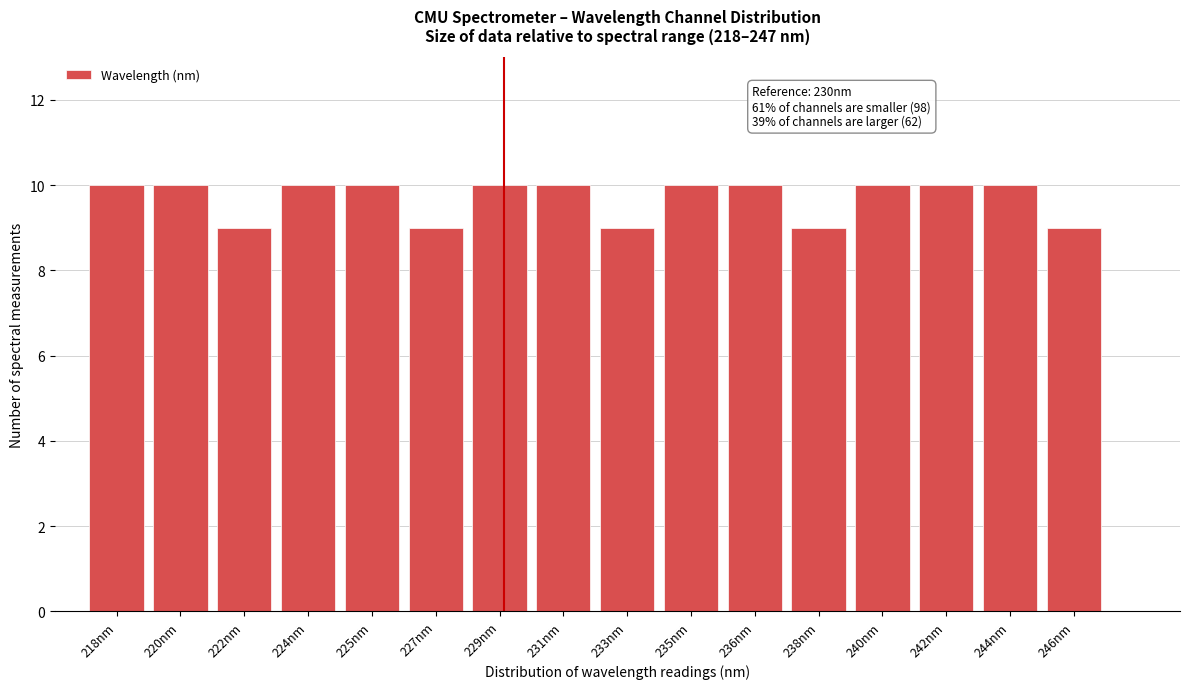

Reading left to right, list all the values displayed in this chart.

218nm=10	220nm=10	222nm=9	224nm=10	225nm=10	227nm=9	229nm=10	231nm=10	233nm=9	235nm=10	236nm=10	238nm=9	240nm=10	242nm=10	244nm=10	246nm=9